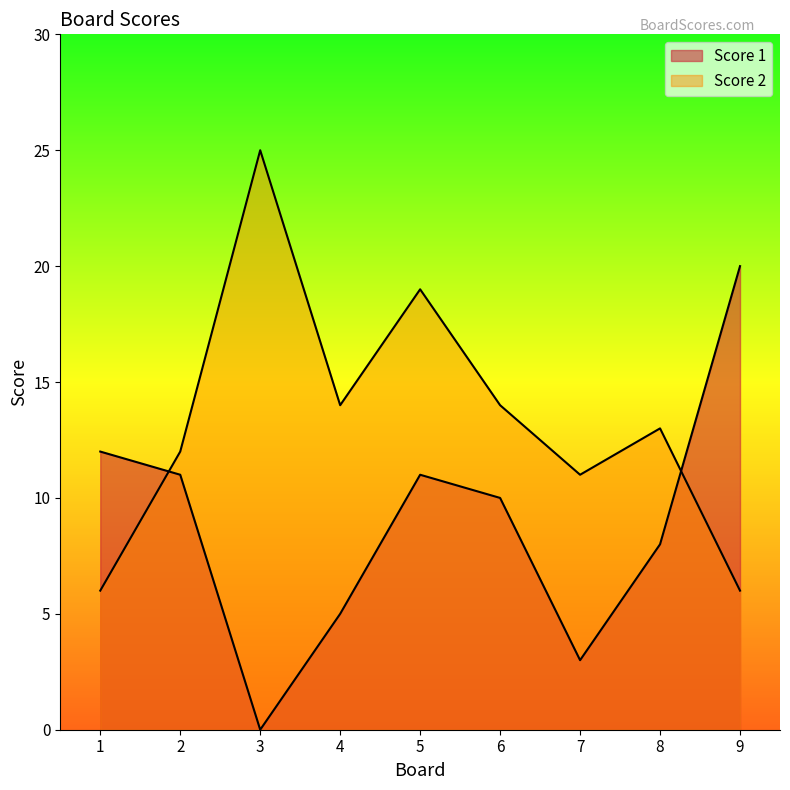

What is the highest value of the Score 1 series?

20